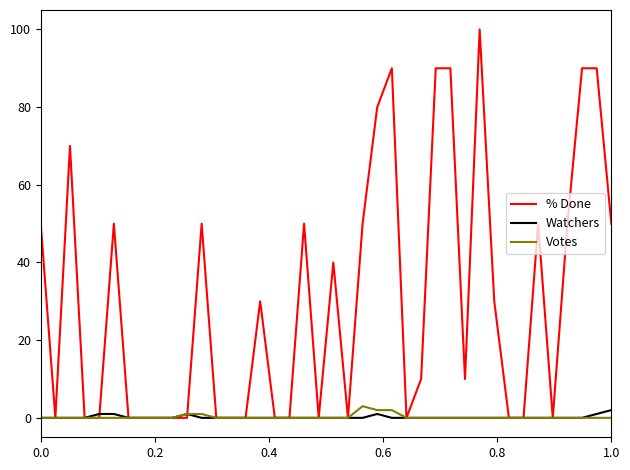

How many lines are shown in the chart?

3